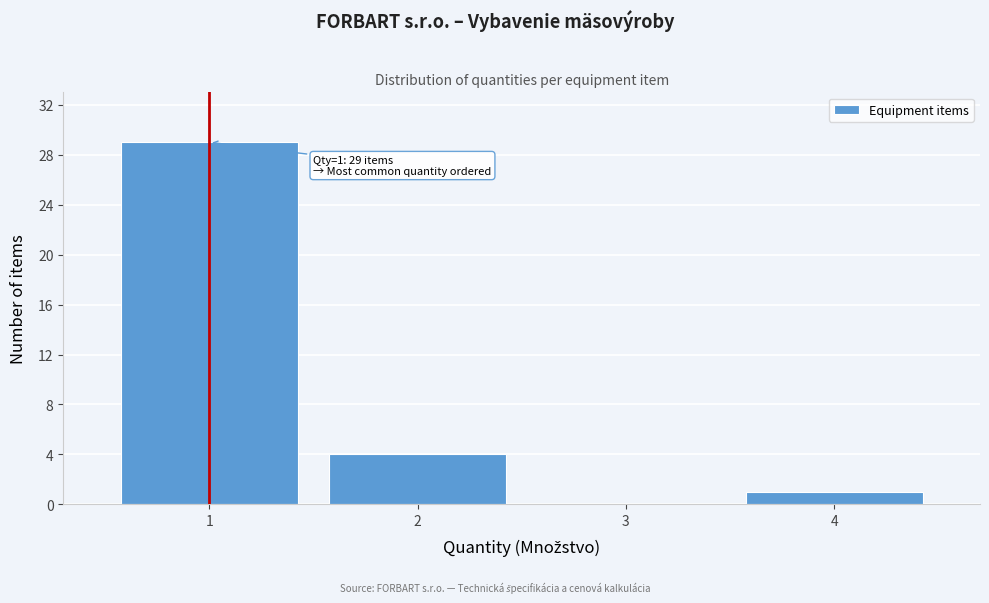

Reading left to right, extract all data points from this chart.

1=29	2=4	3=0	4=1